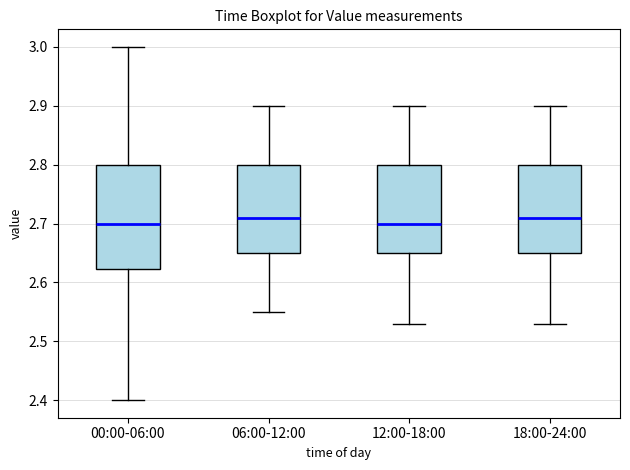

Where does the median line of the box for 00:00-06:00 sit on the y-axis? The values are not printed on the chart, so give them approximately, as read against the axis.

2.70